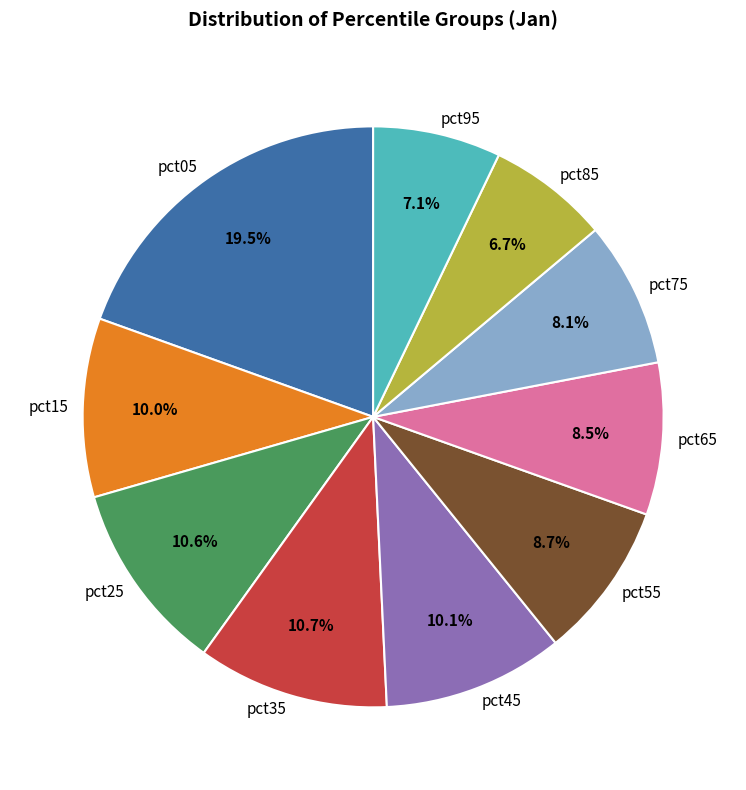

Does pct65 account for over 50% of the chart?

No